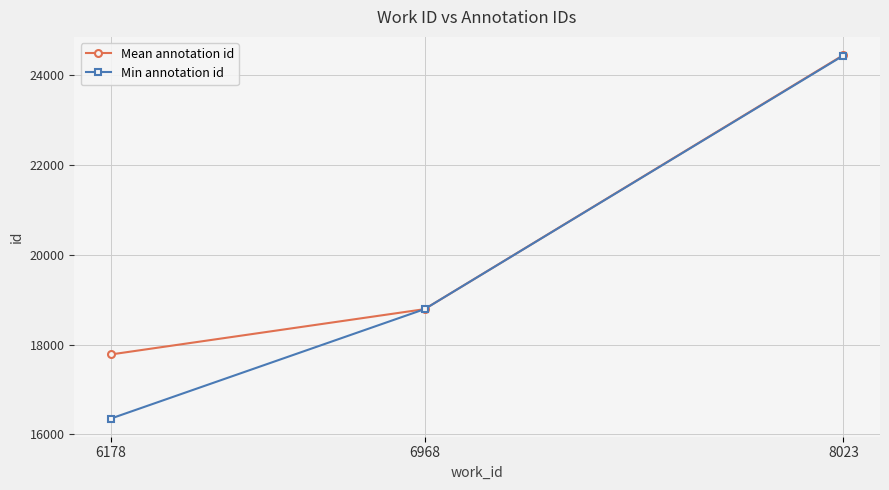

What is the smallest value displayed?

16354